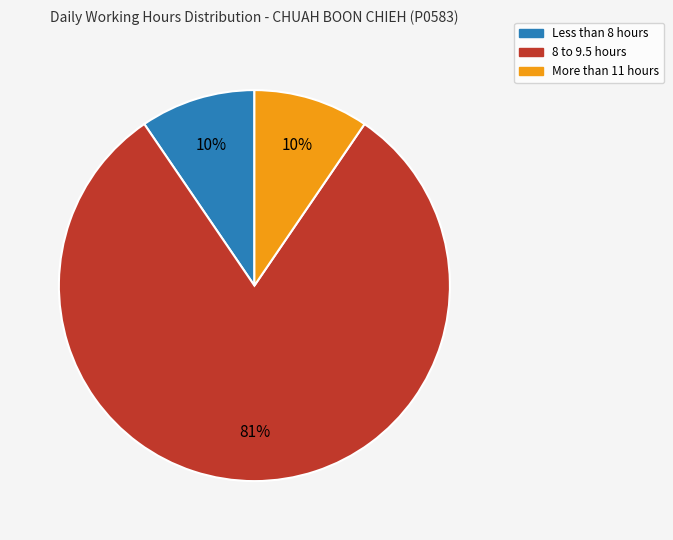

To the nearest percent, what is the average slice percentage?

33%